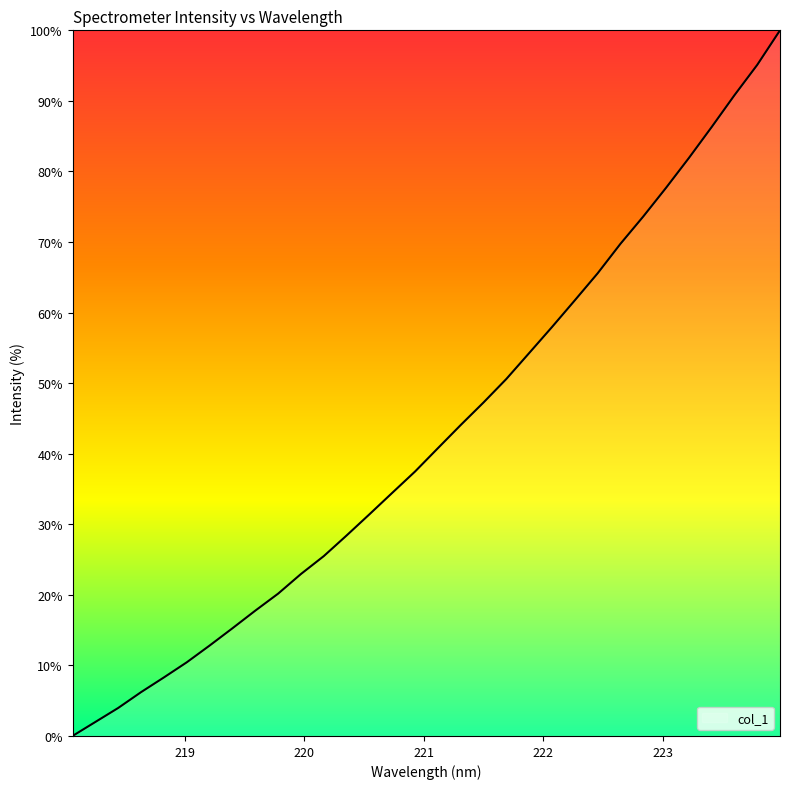

What is the greatest value displayed?

100.0